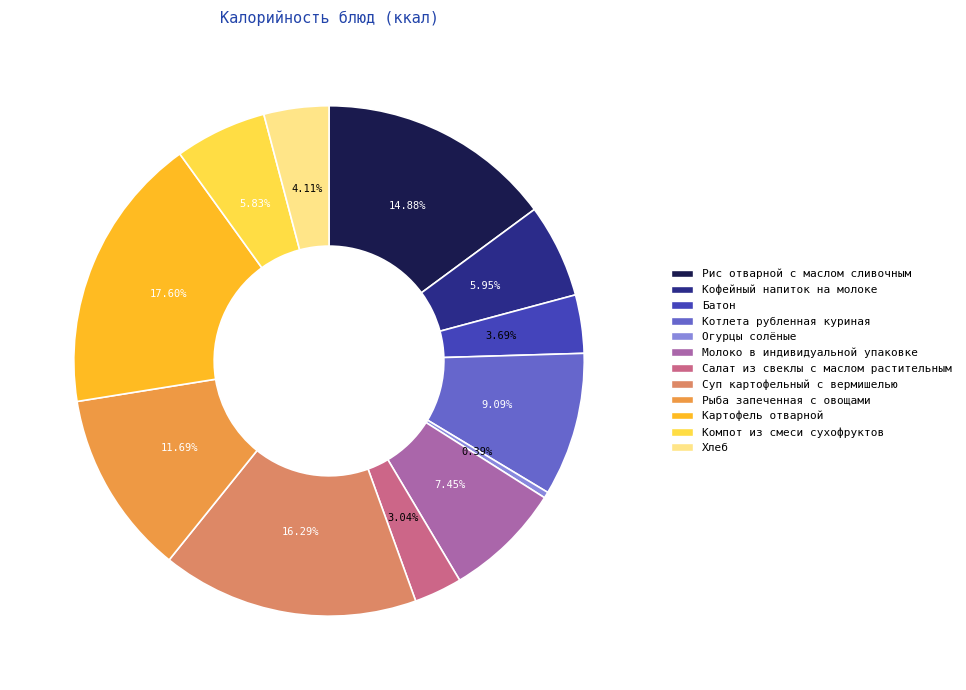

To the nearest percent, what is the average slice percentage?

8%